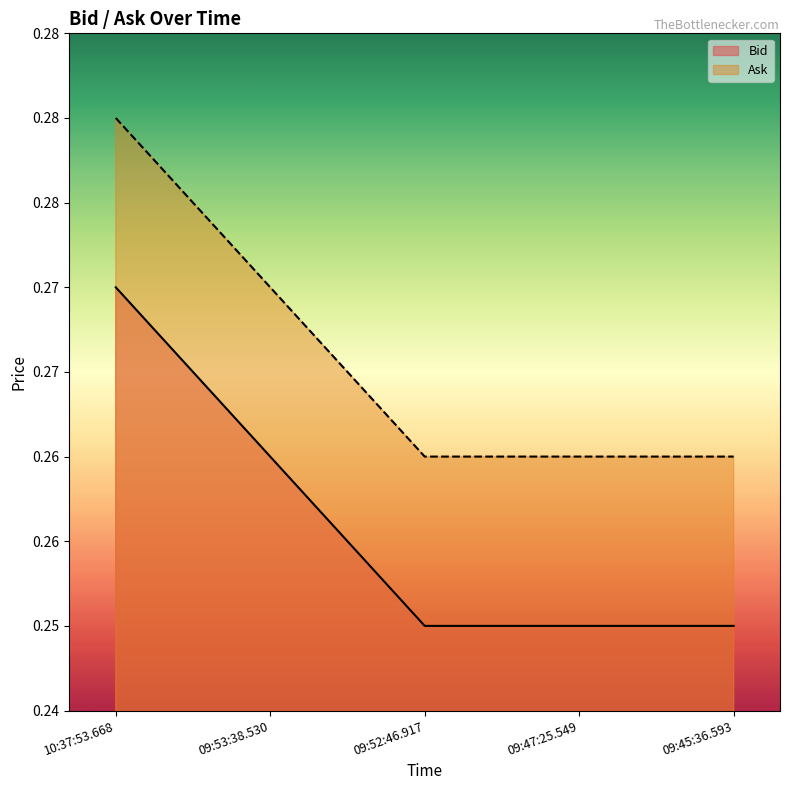

Is the value of Ask at 09:45:36.593 greater than the value of Bid at 09:52:46.917?

Yes